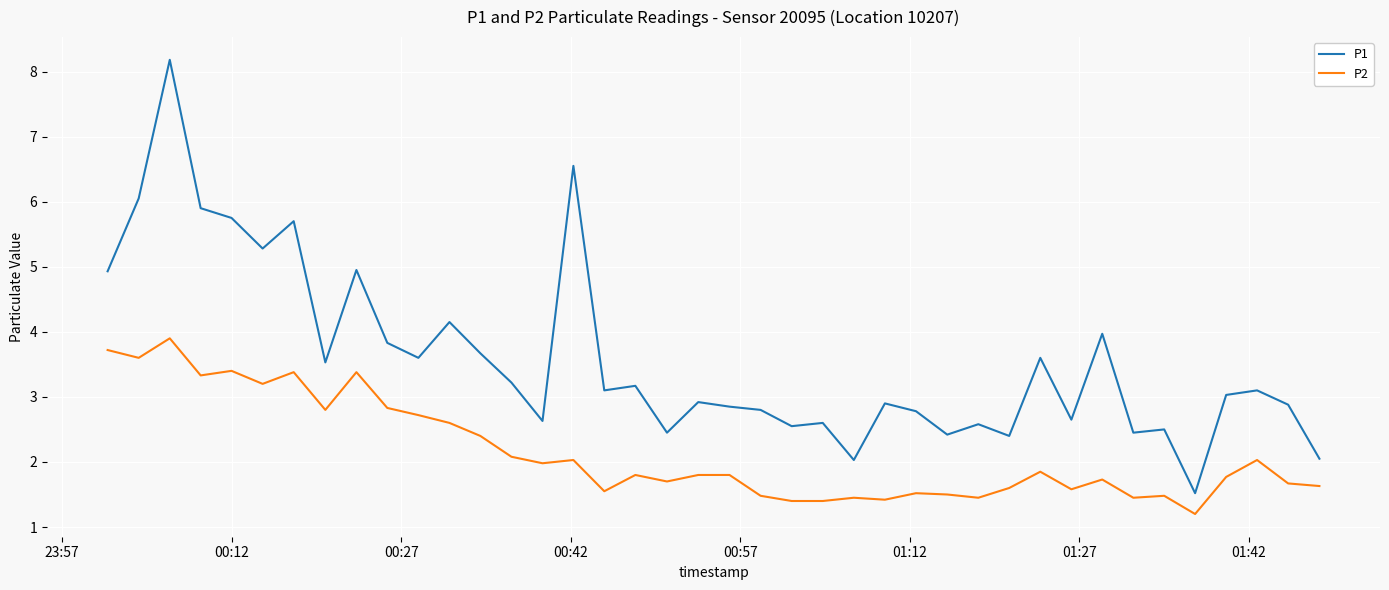

Which series has the largest total across all categories?

P1